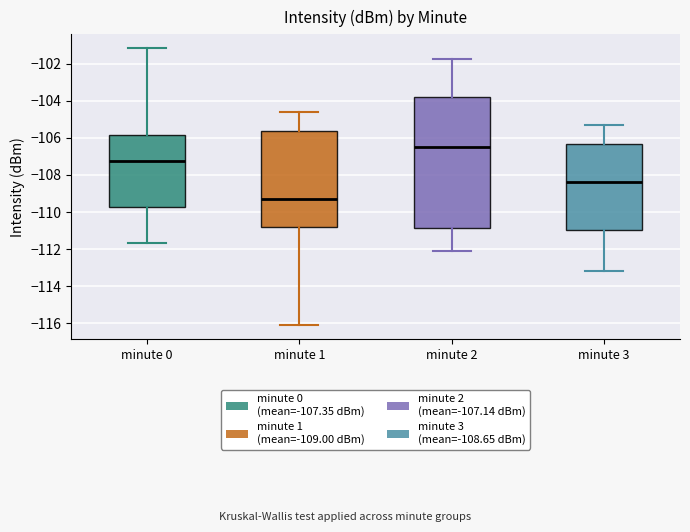

Reading left to right, transcribe this box plot: for each box, give where its median line is, the range the box spans, and where its two whiskers end, as read against the y-axis. The values are not printed on the chart, so give them approximately, as read against the axis.

minute 0: median -107.2, box -109.8 to -105.8, whiskers -111.6 to -101.2
minute 1: median -109.2, box -110.8 to -105.6, whiskers -116.2 to -104.6
minute 2: median -106.4, box -110.8 to -103.8, whiskers -112.0 to -101.8
minute 3: median -108.4, box -111.0 to -106.4, whiskers -113.2 to -105.4